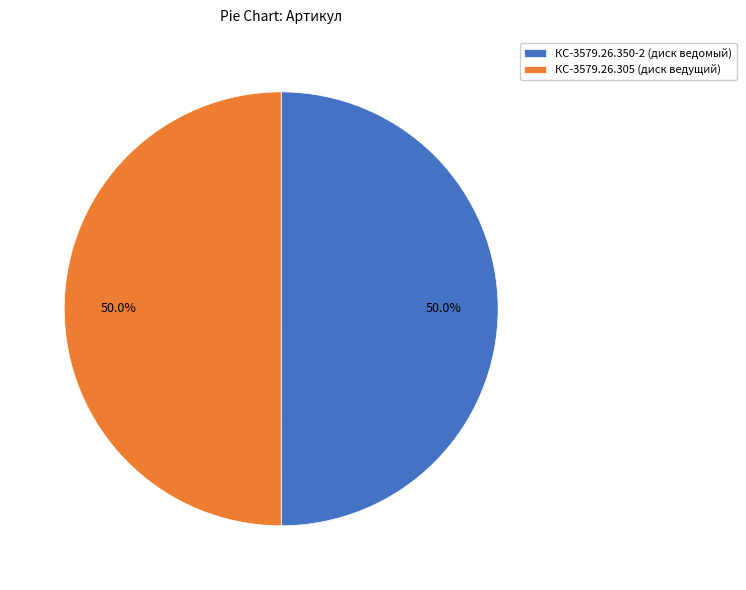

To the nearest percent, what percentage of the pie is КС-3579.26.350-2 (диск ведомый)?

50%